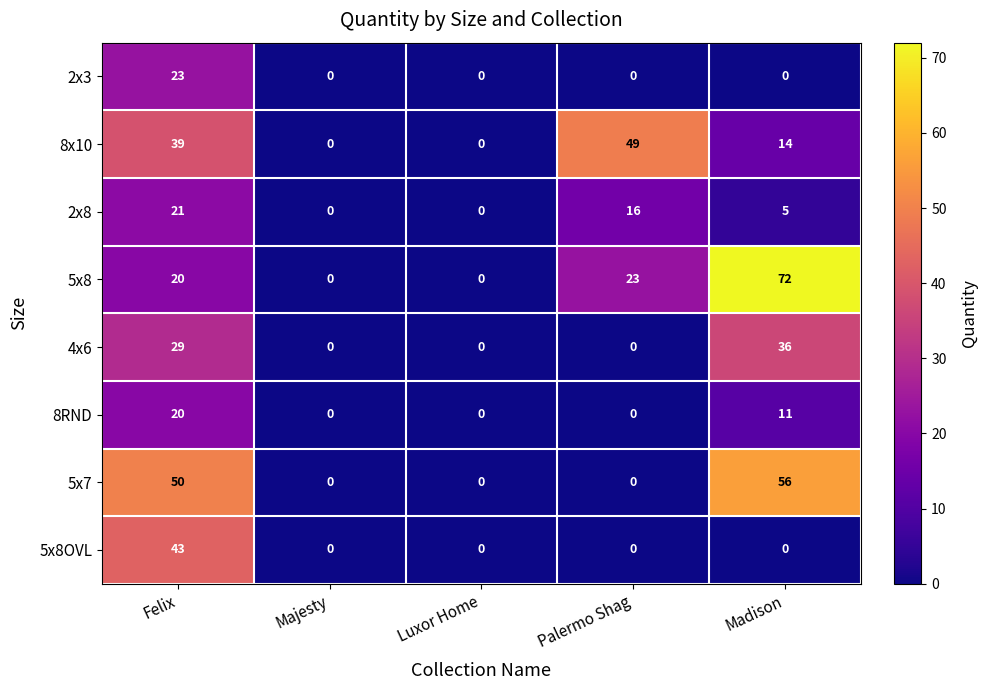

What is the average value of the 5x8OVL series?

9